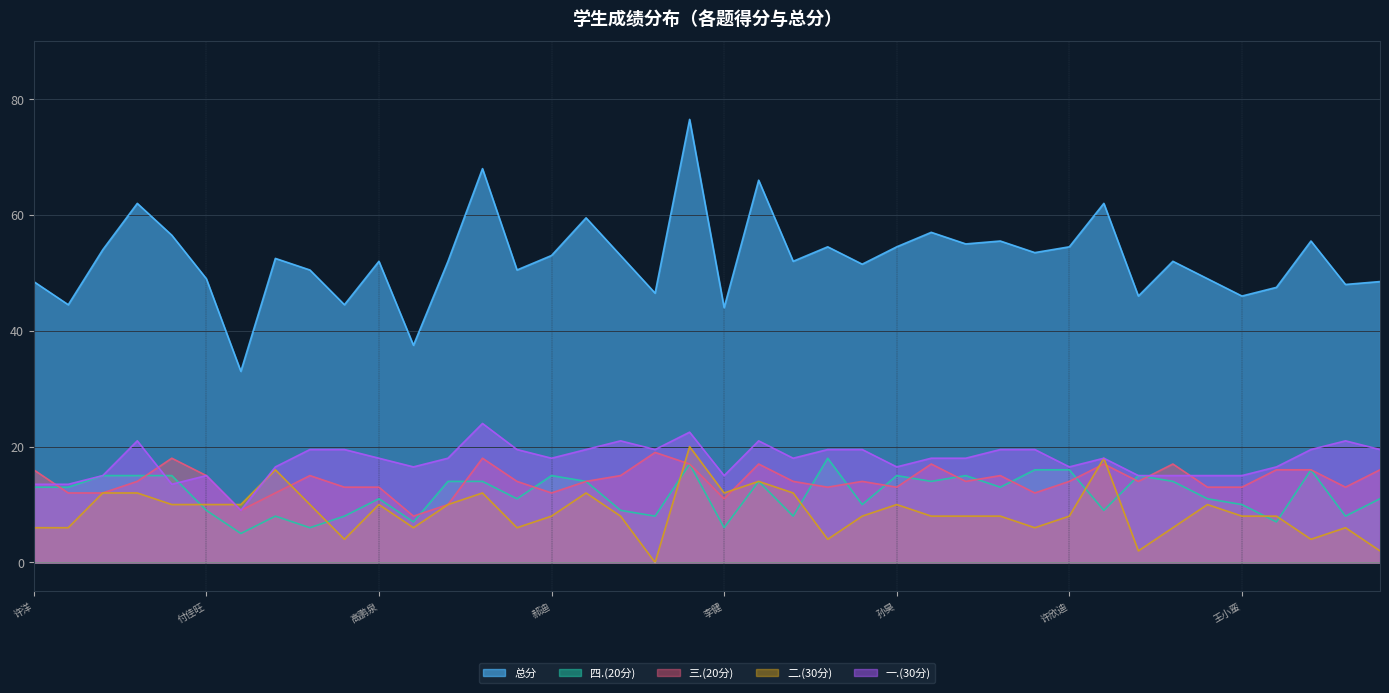

What is the difference between the second highest and second lowest values in the 总分 series?

30.5